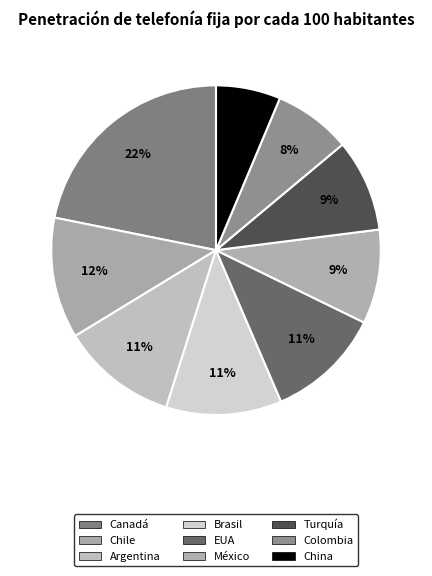

To the nearest percent, what is the difference between the largest and smallest slice percentages?

16%